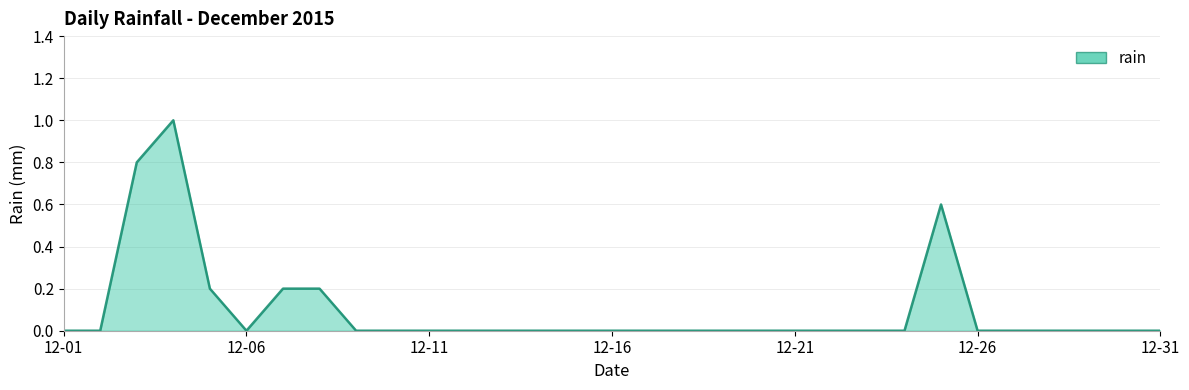

What is the difference between the maximum and minimum values?

1.0